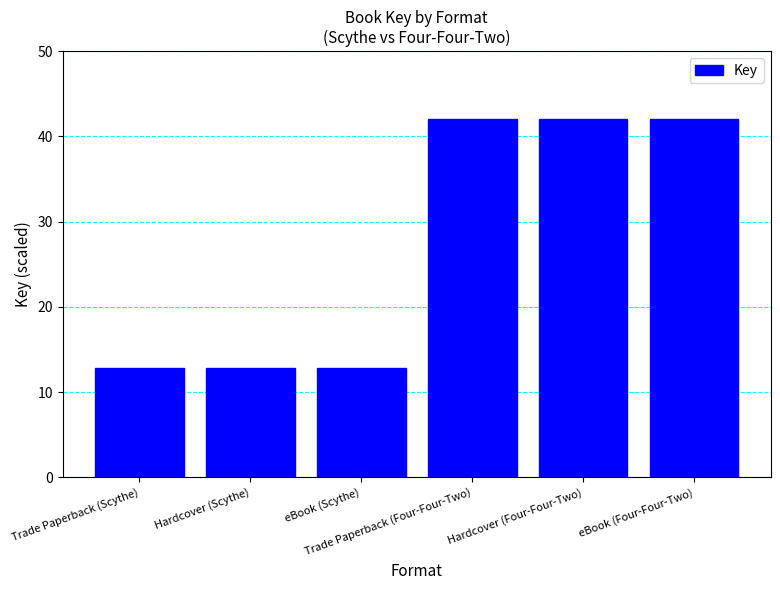

What is the approximate value at Trade Paperback (Four-Four-Two)?

42.0